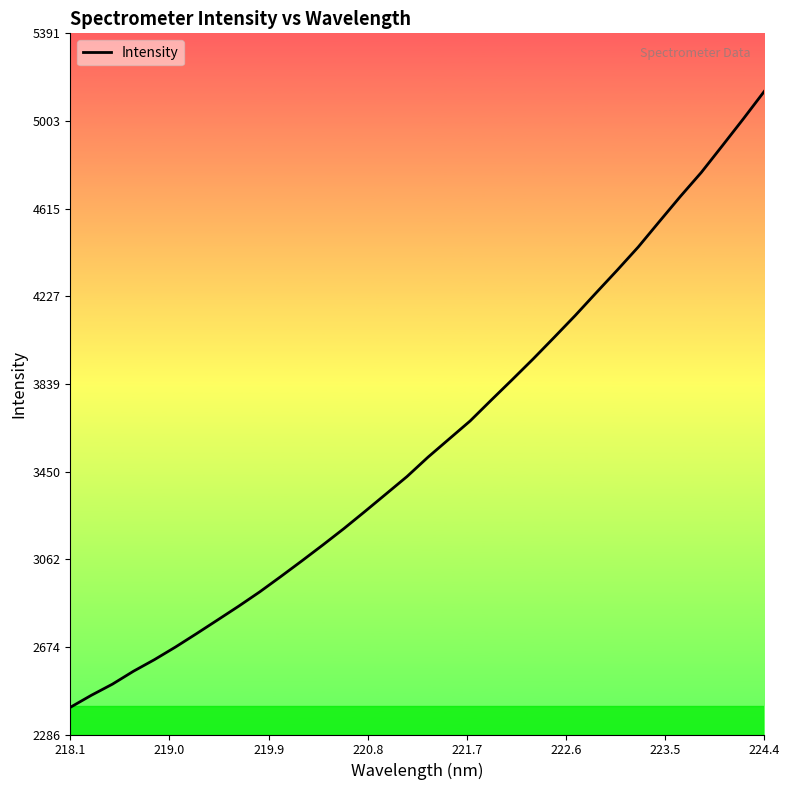

What is the difference between the maximum and minimum values?

2728.5